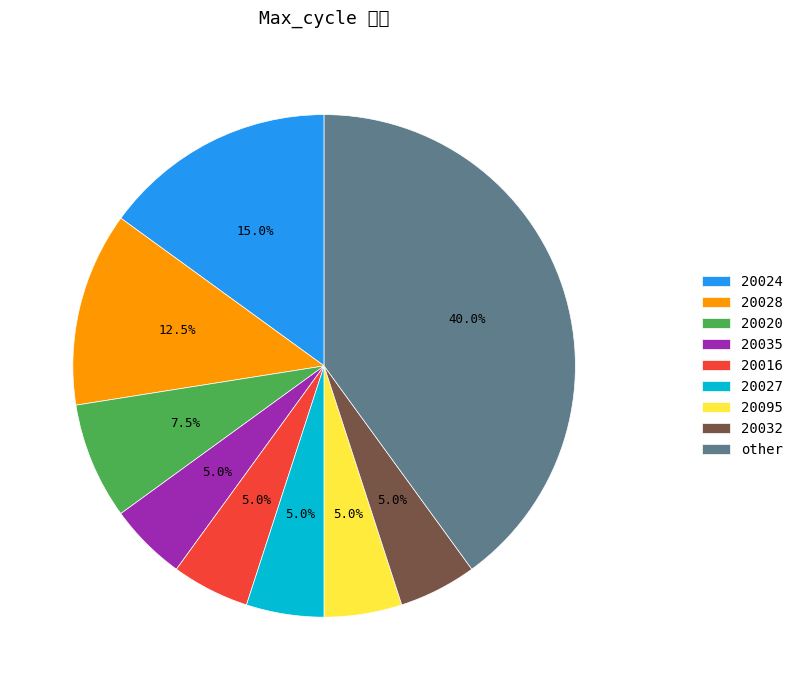

Count the number of slices in the pie.

9